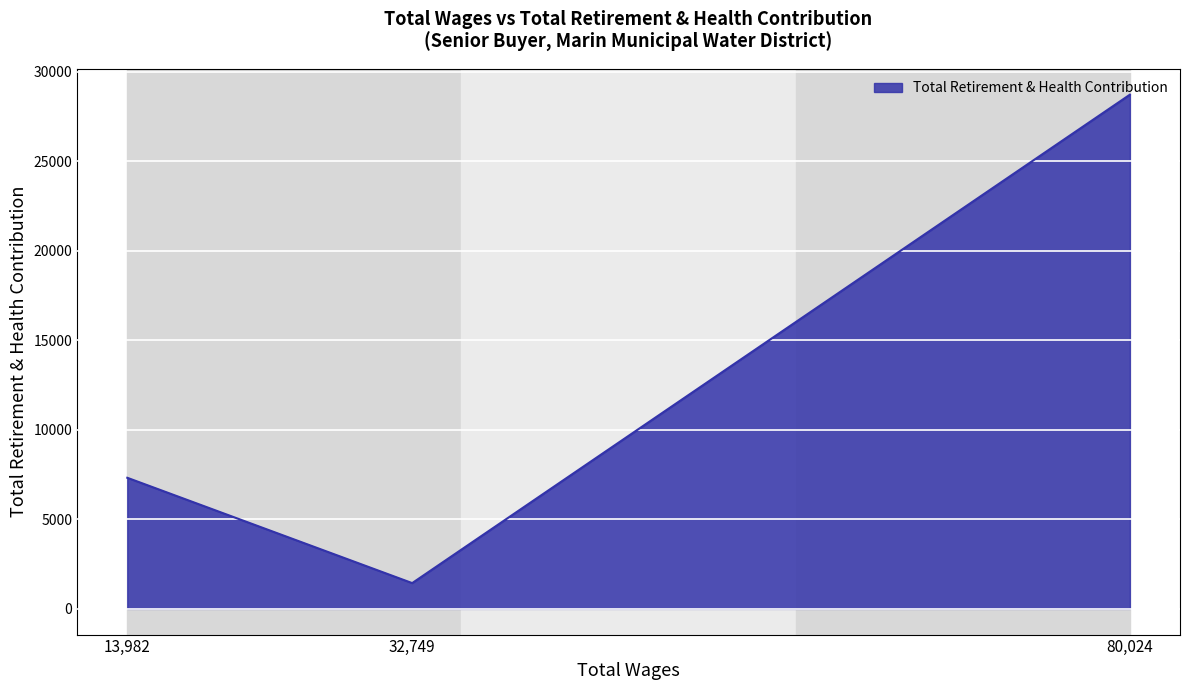

What is the difference between the second highest and minimum values?

5882